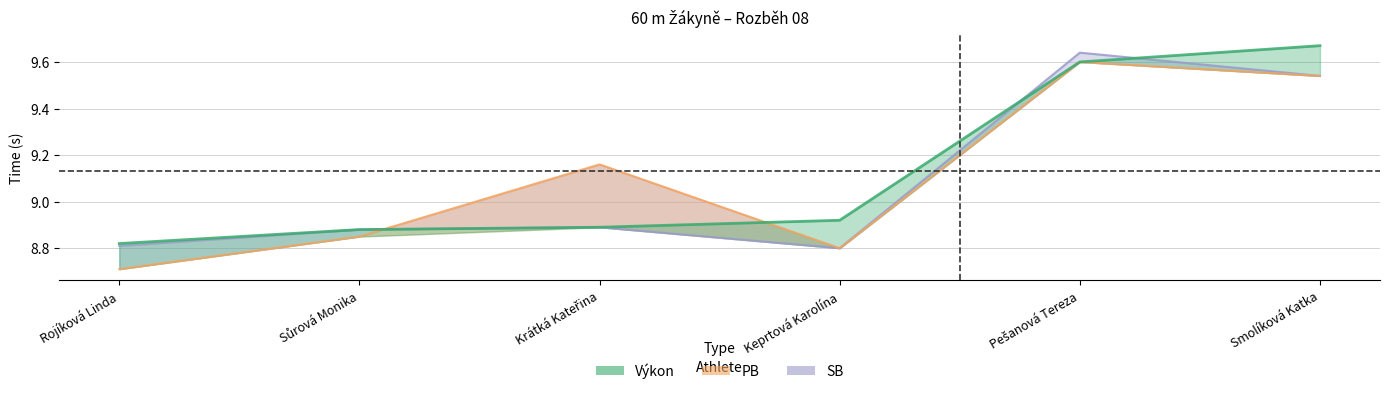

What is the label of the 1st point from the left?

Rojíková Linda